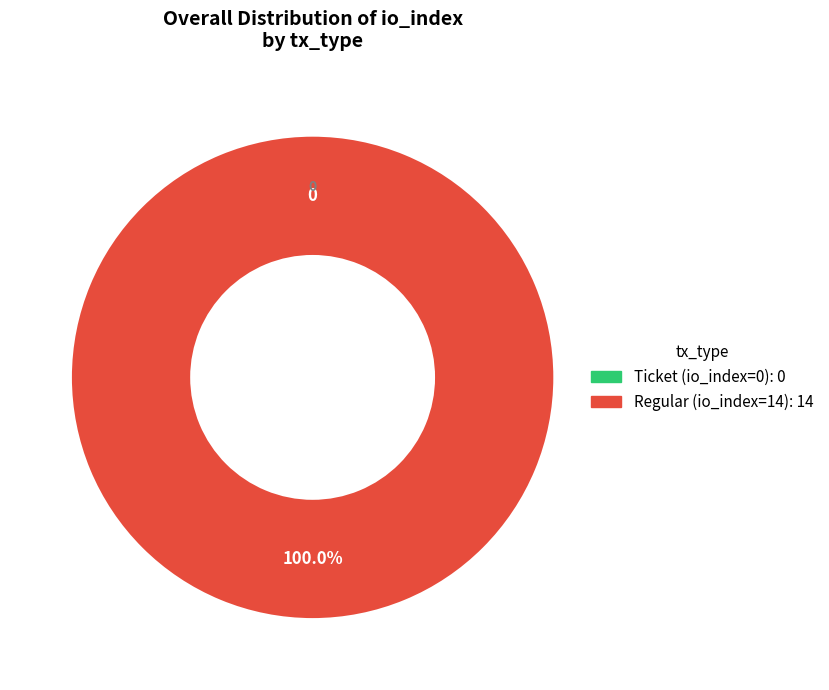

To the nearest percent, what percentage of the pie is Regular (io_index=14)?

100%